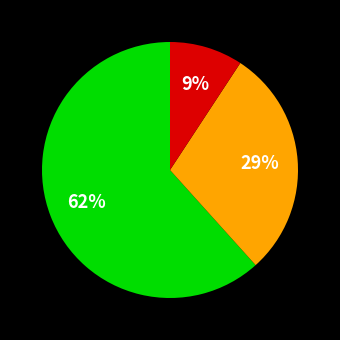

Is there a majority slice in this chart?

Yes